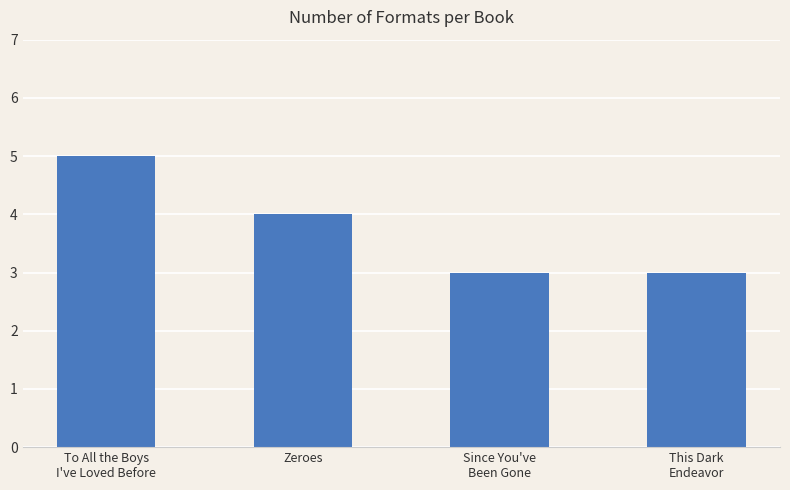

What is the label of the 2nd bar from the left?

Zeroes